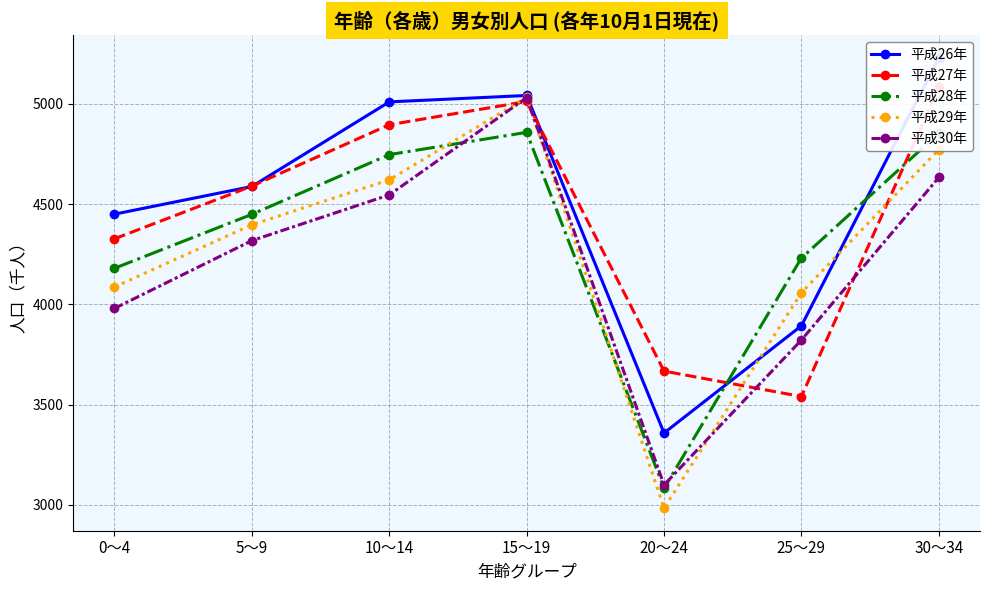

In 平成28年, how many points are higher than both neighbors (excluding endpoints)?

1